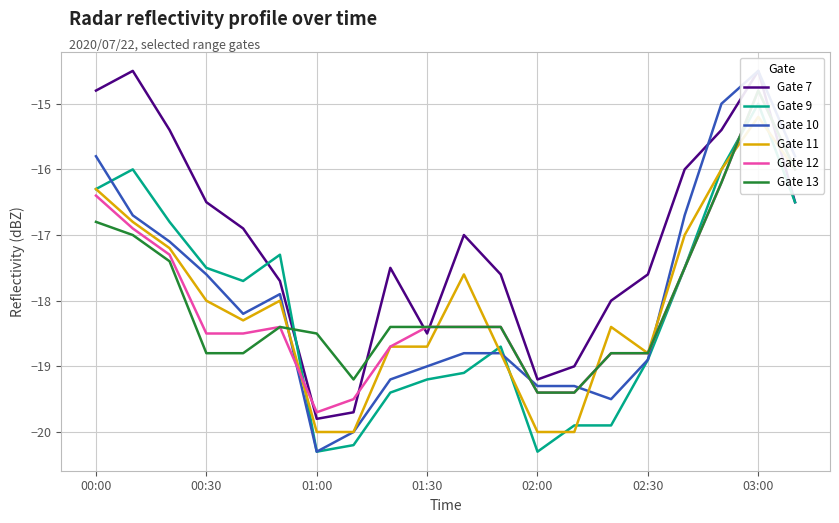

What is the highest value of the Gate 7 series?

-14.5